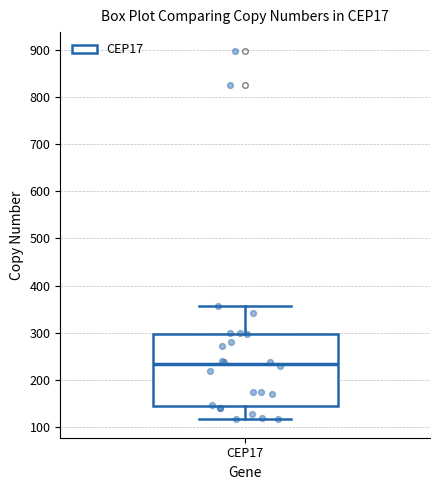

Read this box plot against the y-axis: the position of the median line, the range covered by the box, and the ends of both whiskers. The values are not printed on the chart, so give them approximately, as read against the axis.

median 230, box 140 to 300, whiskers 120 to 360